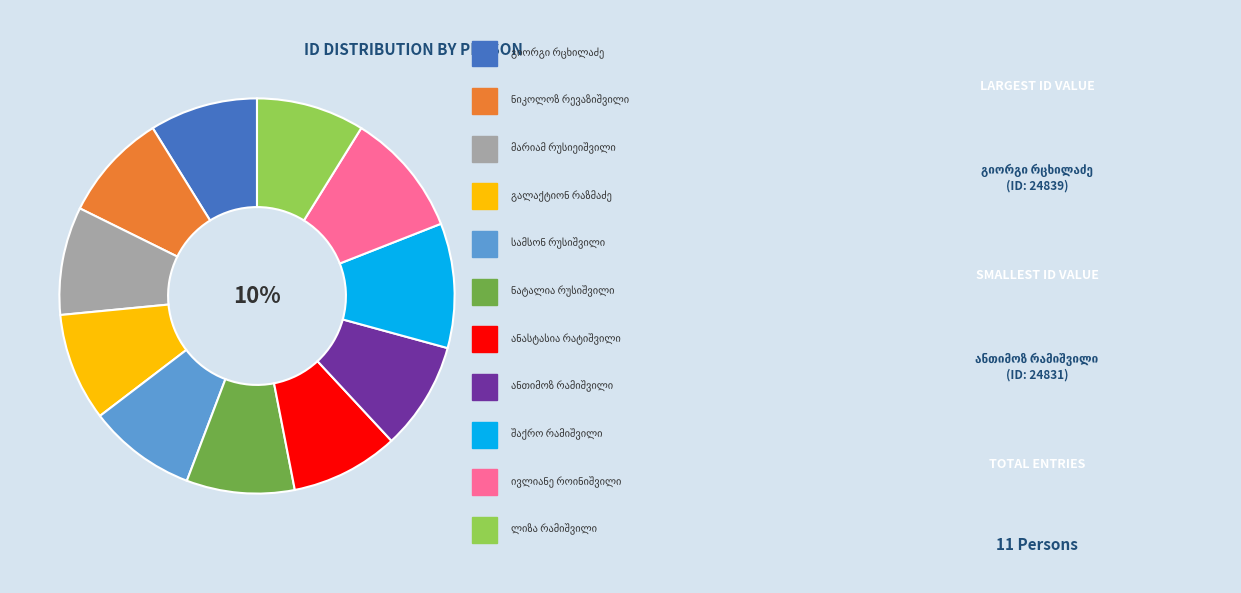

Is there a majority slice in this chart?

No